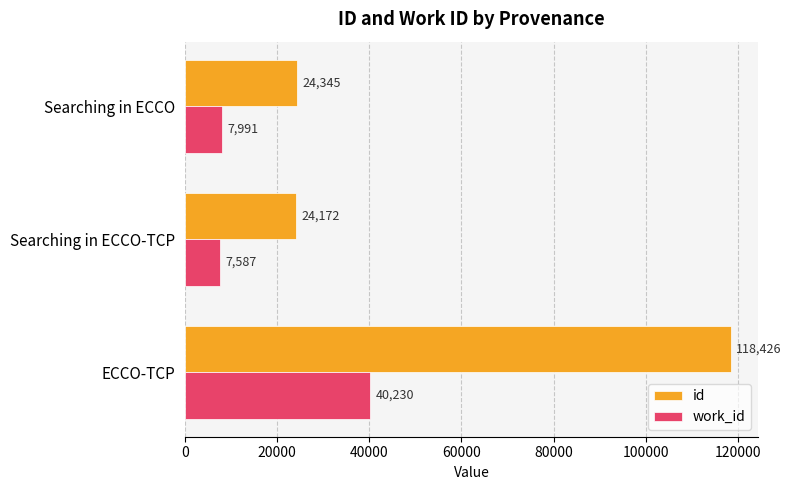

What is the greatest value displayed?

118426